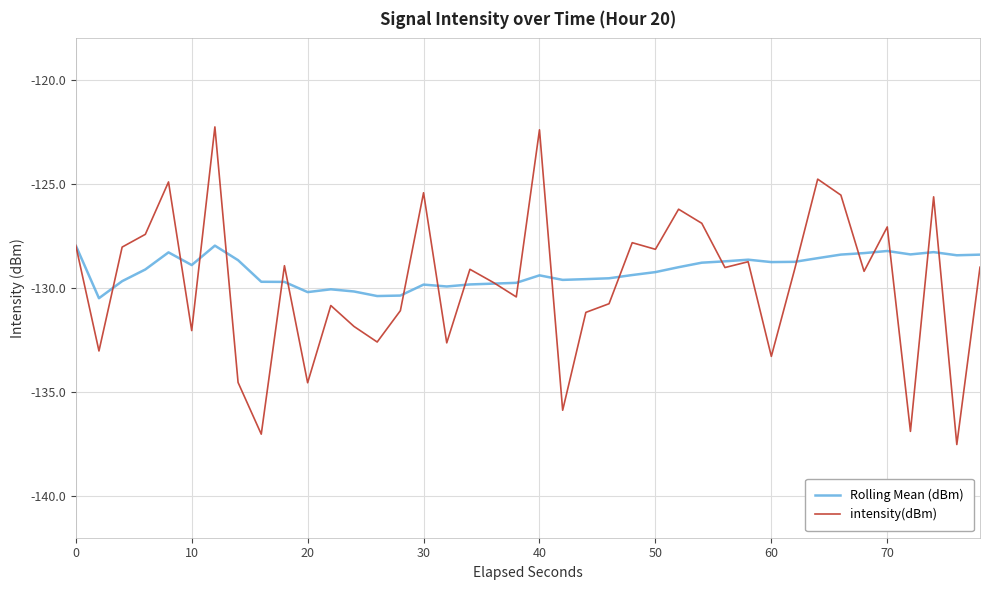

Which series has the largest range (max minus min)?

intensity(dBm)